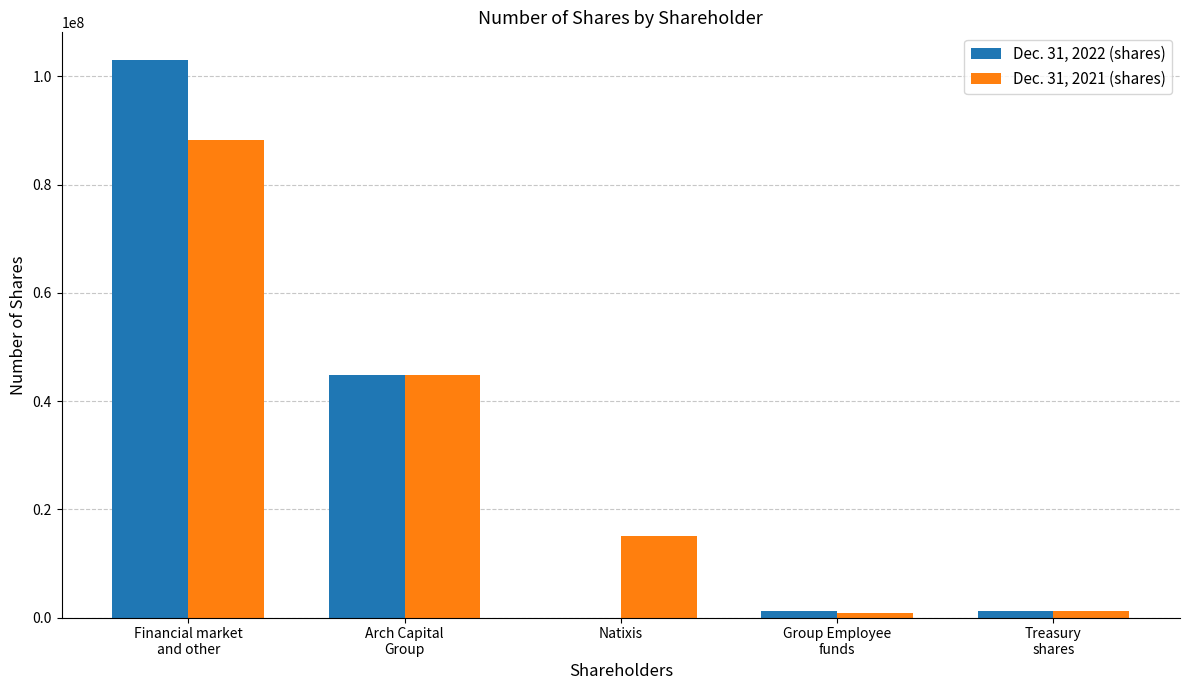

Does the chart contain stacked bars?

No